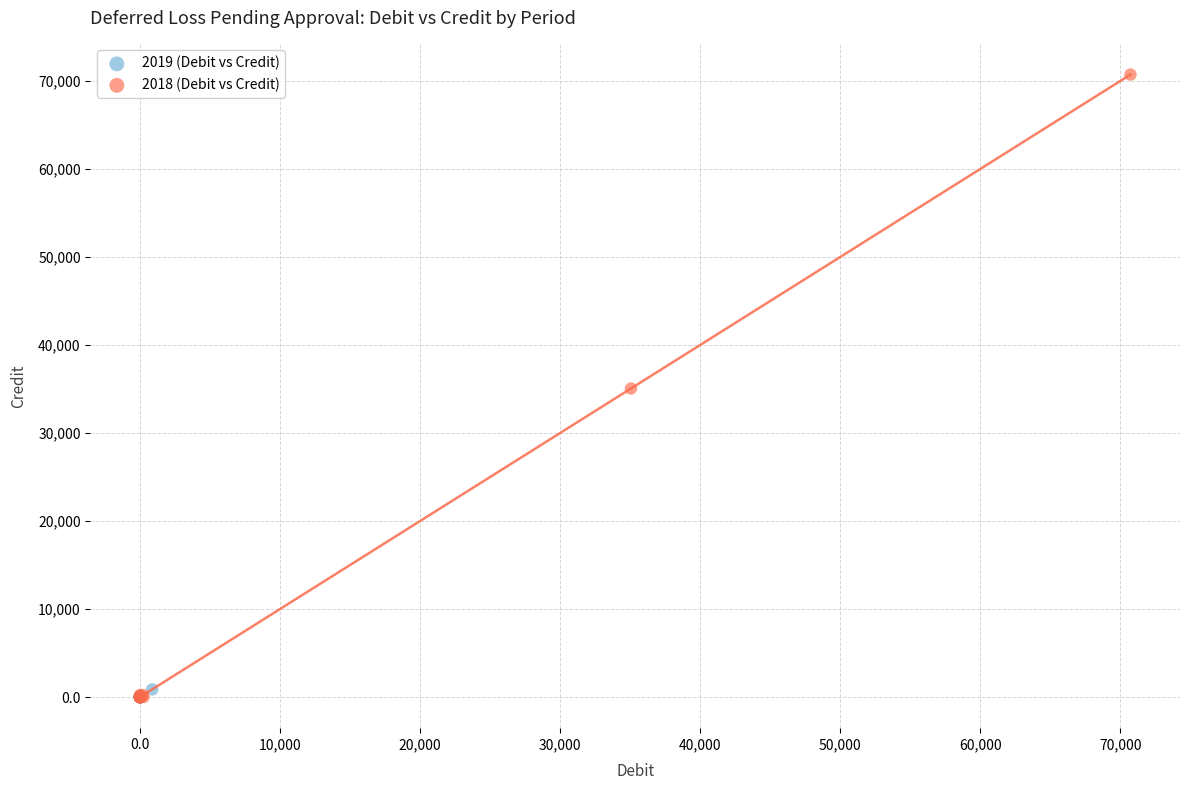

Which series contains the highest Y value?

2018 (Debit vs Credit)